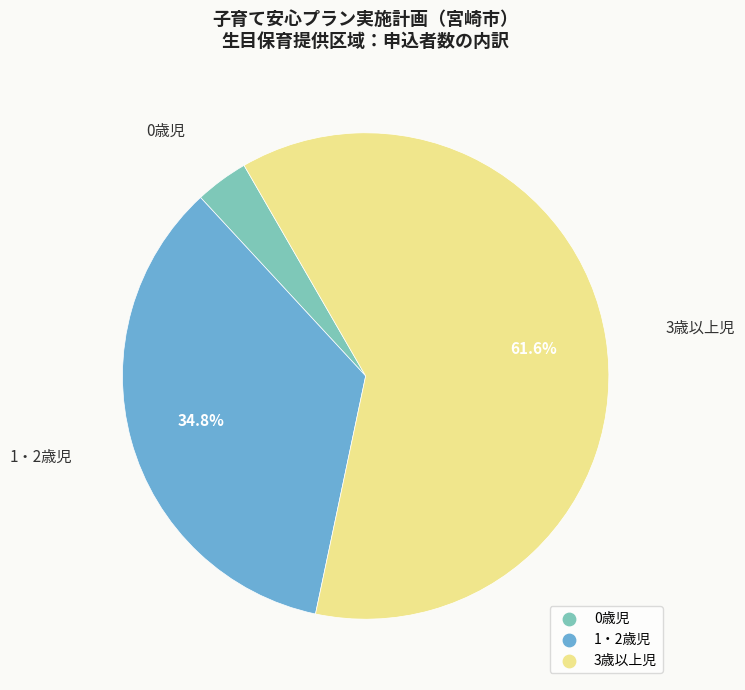

Is there any slice that represents more than half of the pie?

Yes